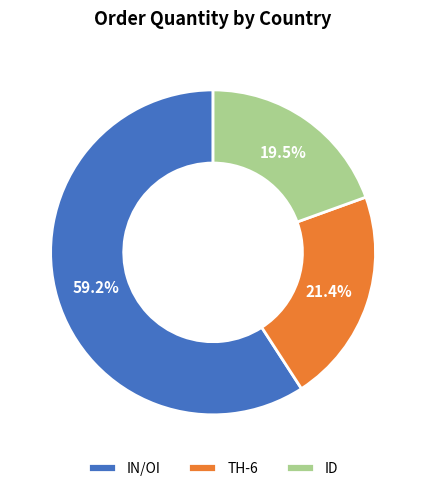

What is the total percentage of IN/OI and TH-6?

80.5%